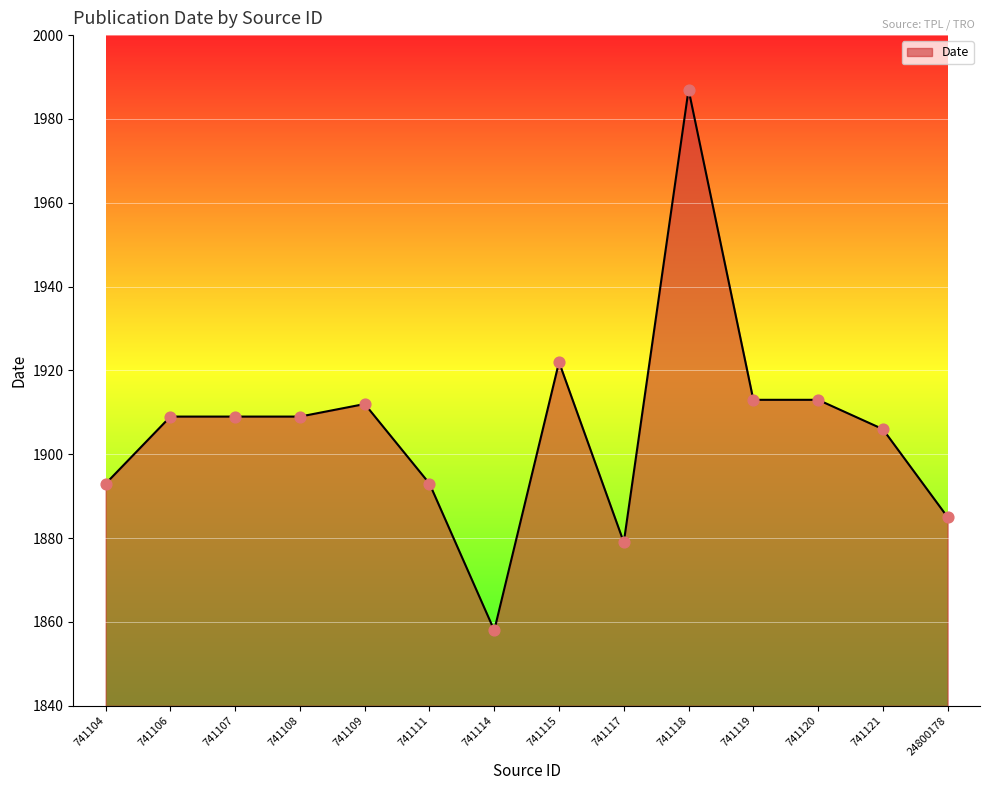

Which has a higher value, 24800178 or 741111?

741111